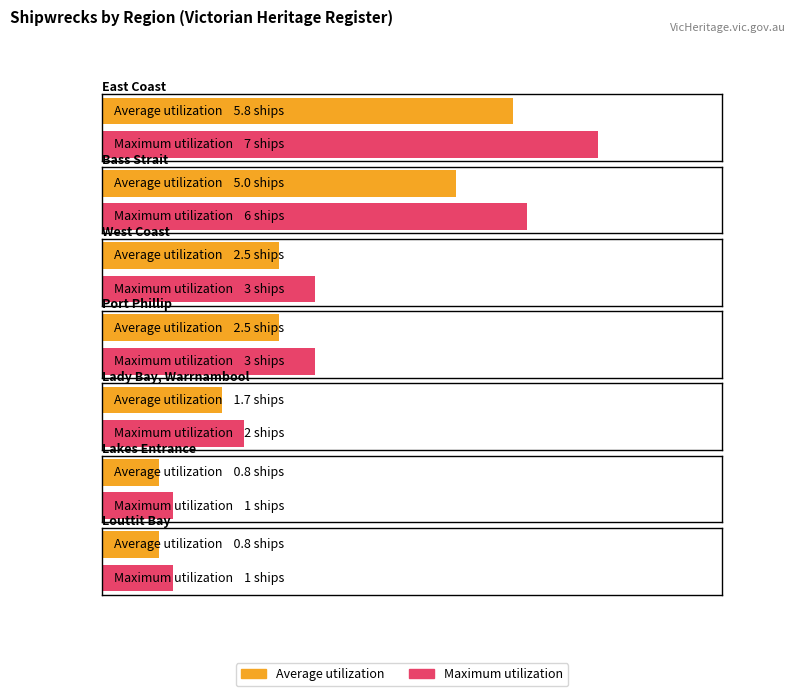

At which label does Maximum utilization first exceed 2?

East Coast